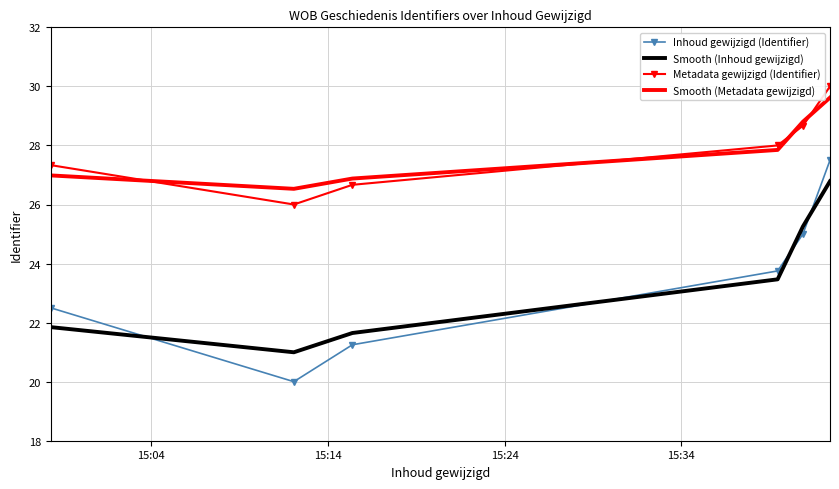

What is the highest value of the Metadata gewijzigd (Identifier) series?

30.0